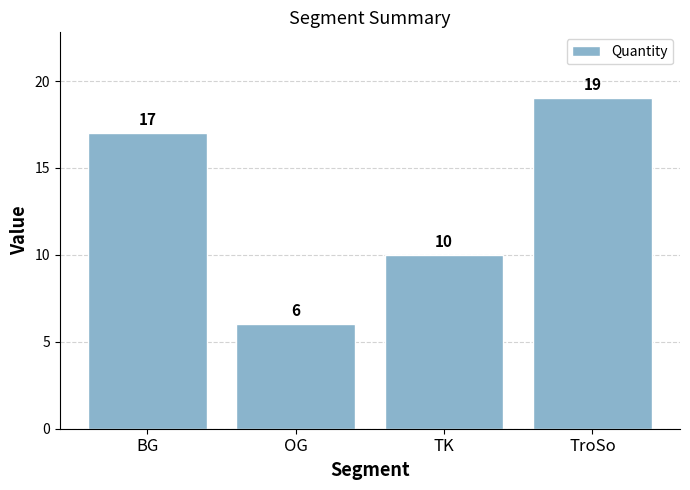

How many bars are there in total?

4